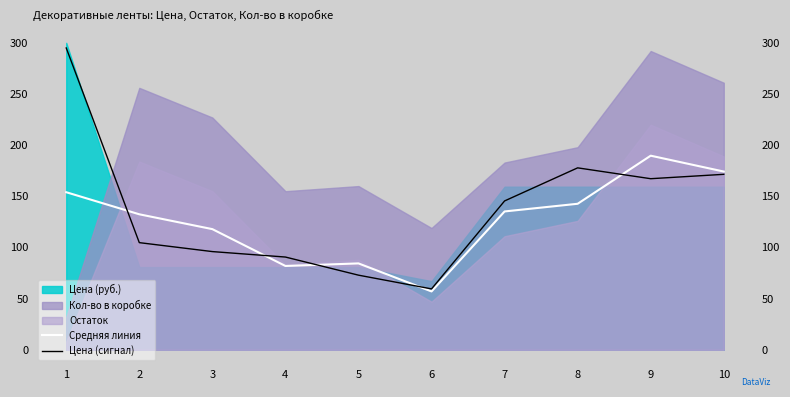

Where is Средняя линия nearest to the value 123?

3